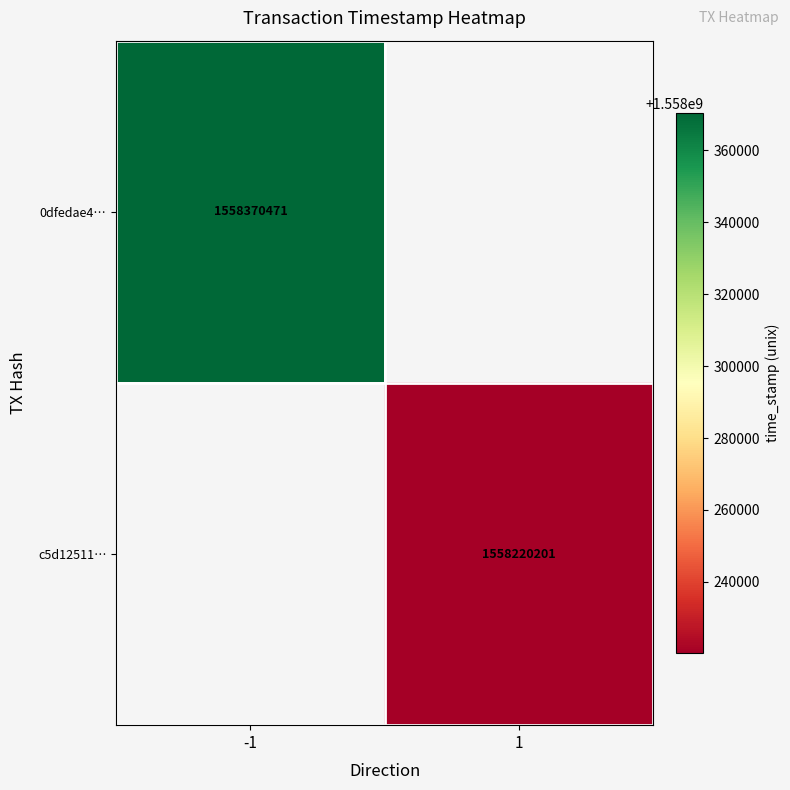

Which category has the highest value across all series?

-1